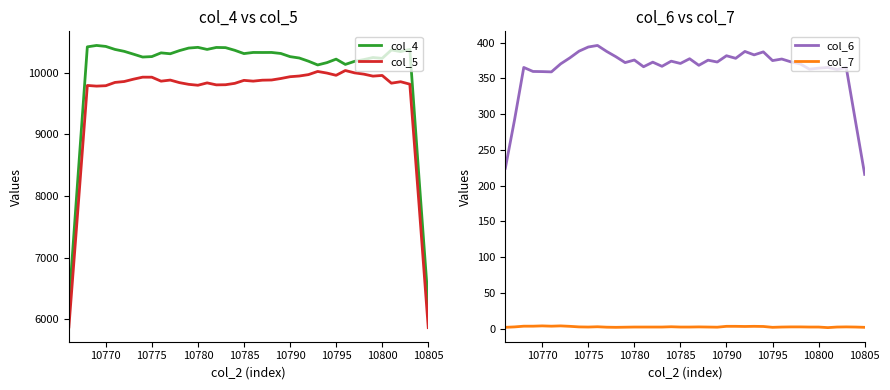

True or false: col_6 has more than 0 interior local peaks.

True